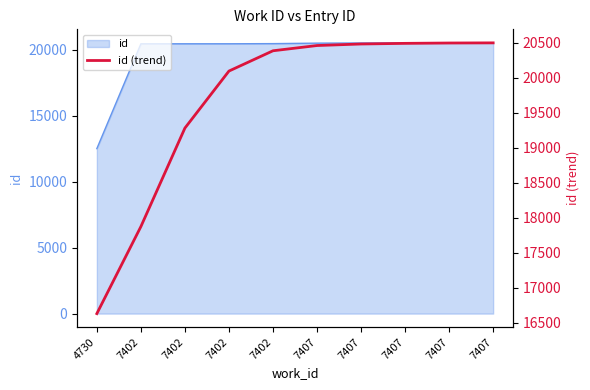

The chart shows a value of 29783 at 7407. True or false?

False